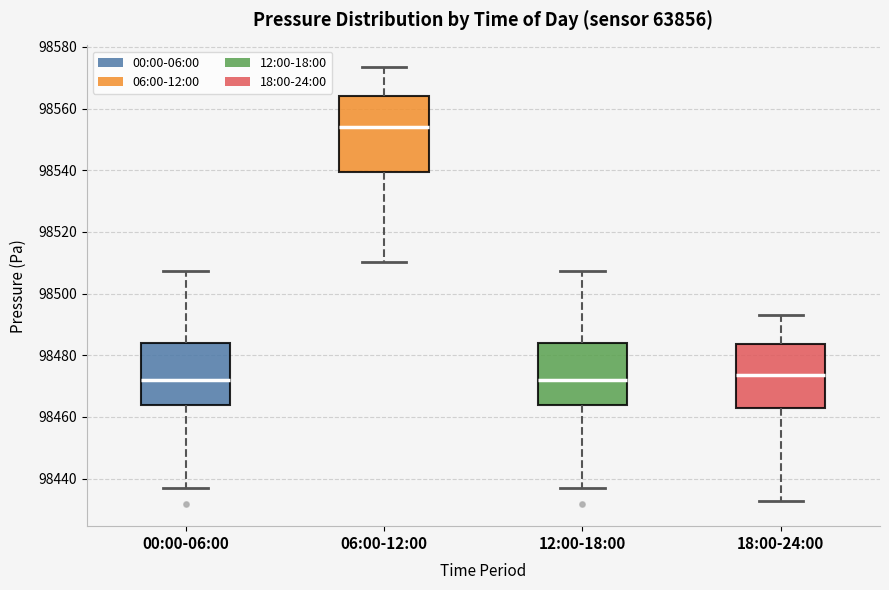

Reading left to right, read every box against the y-axis: the position of its median line, the range the box covers, and the ends of its whiskers. The values are not printed on the chart, so give them approximately, as read against the axis.

00:00-06:00: median 98472, box 98464 to 98484, whiskers 98436 to 98508
06:00-12:00: median 98554, box 98540 to 98564, whiskers 98510 to 98574
12:00-18:00: median 98472, box 98464 to 98484, whiskers 98436 to 98508
18:00-24:00: median 98474, box 98464 to 98484, whiskers 98432 to 98494